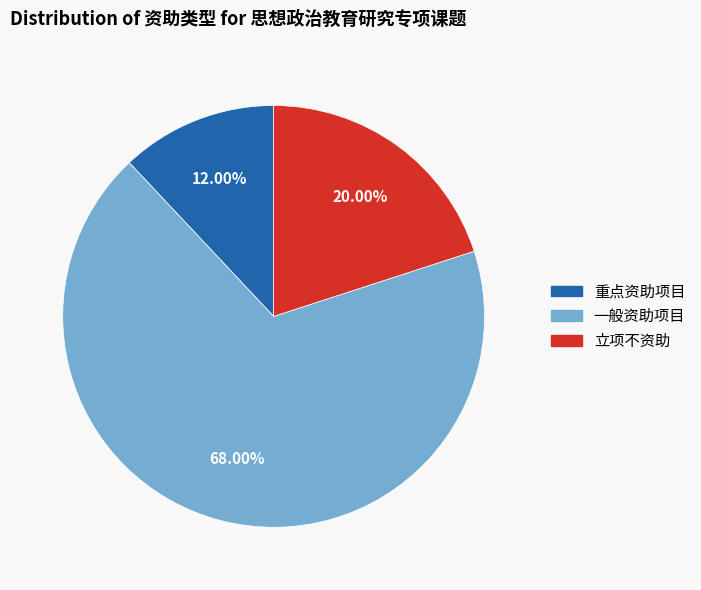

Which category has the biggest portion of the pie?

一般资助项目